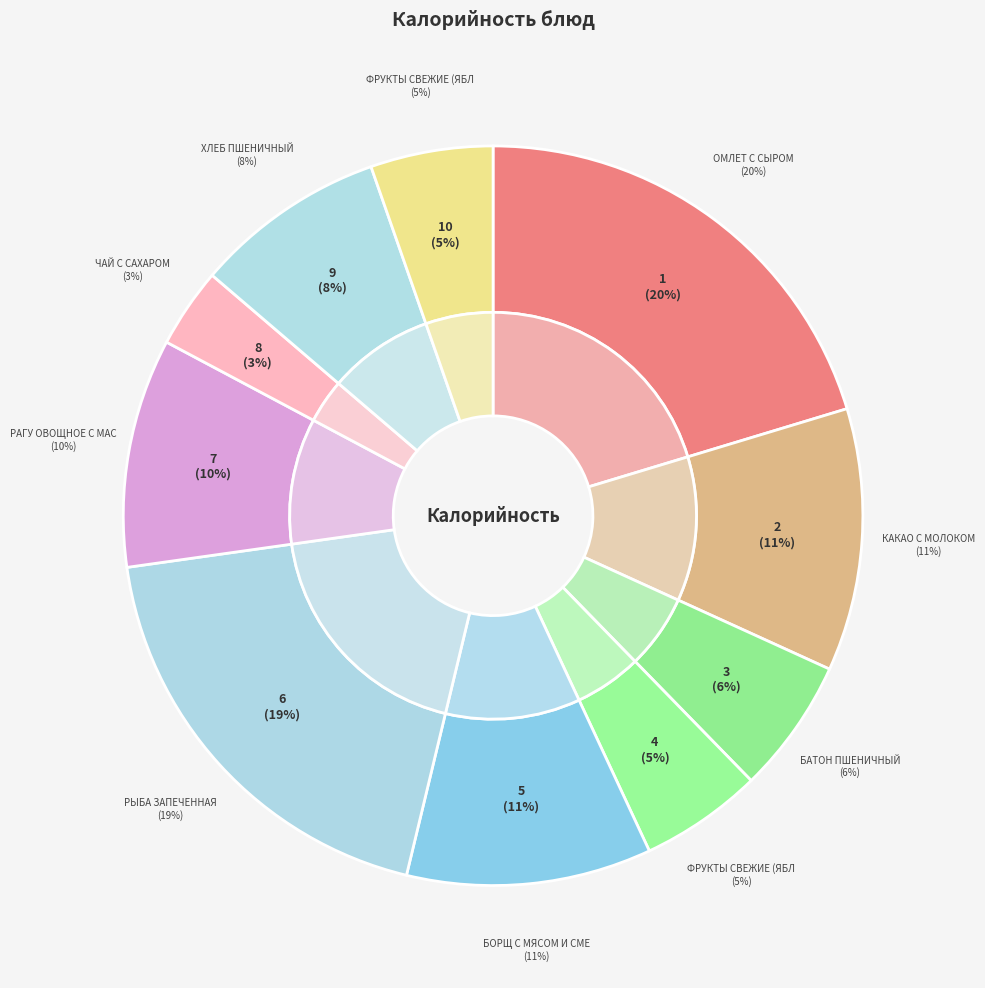

The Хлеб пшеничный slice represents 8% of the pie. True or false?

True